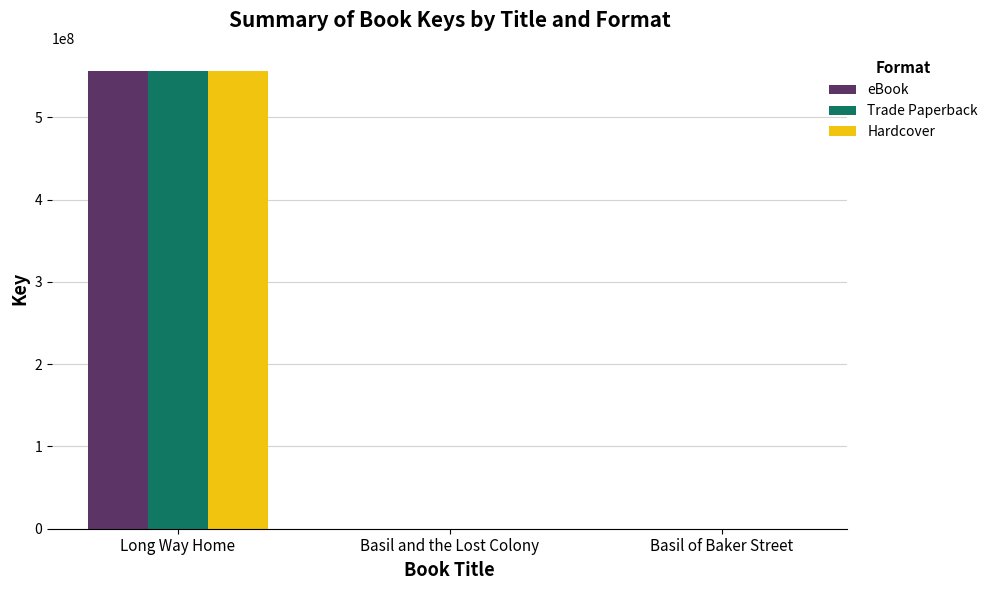

What is the total value across all series at Long Way Home?

1670509092